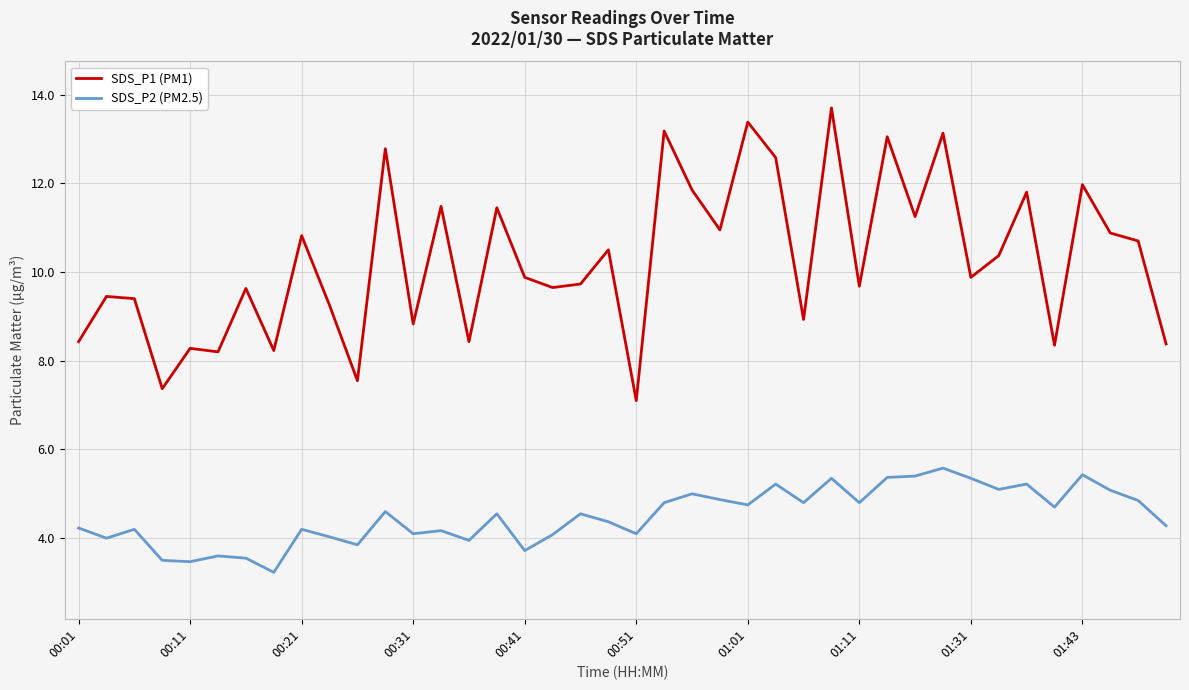

List the series in order of their overall mean, lowest first.

SDS_P2 (PM2.5), SDS_P1 (PM1)